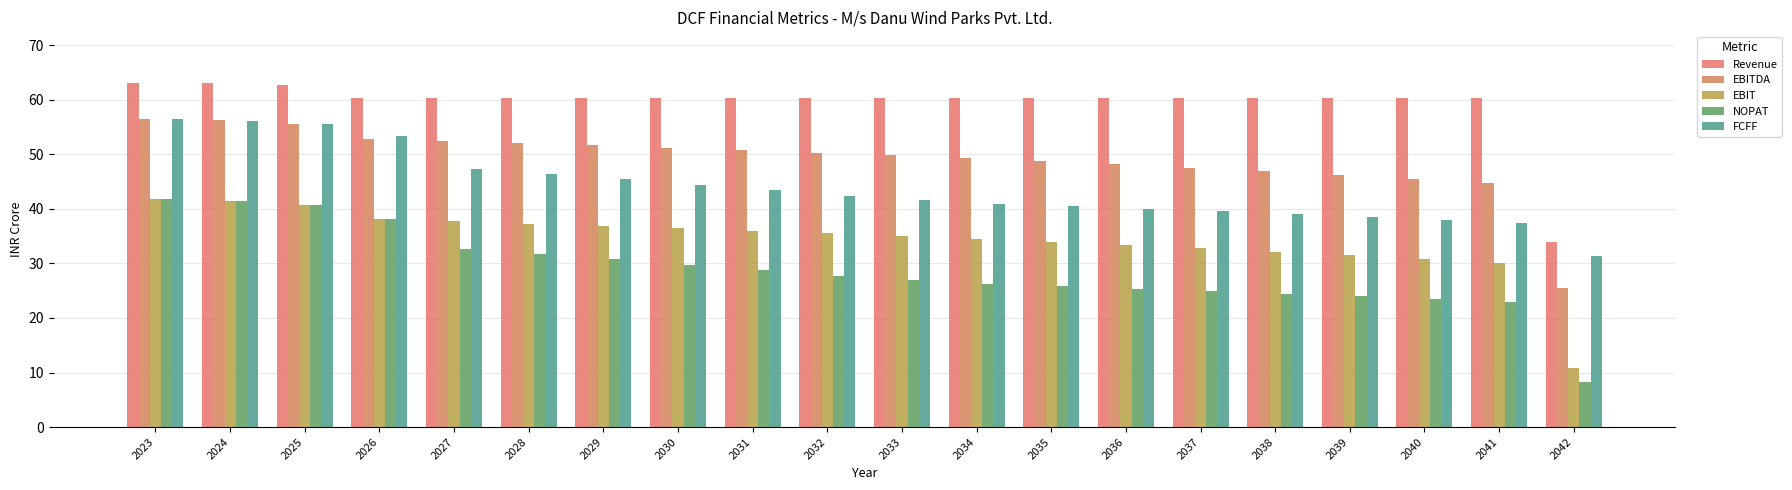

How many data points in FCFF are less than 42?

10